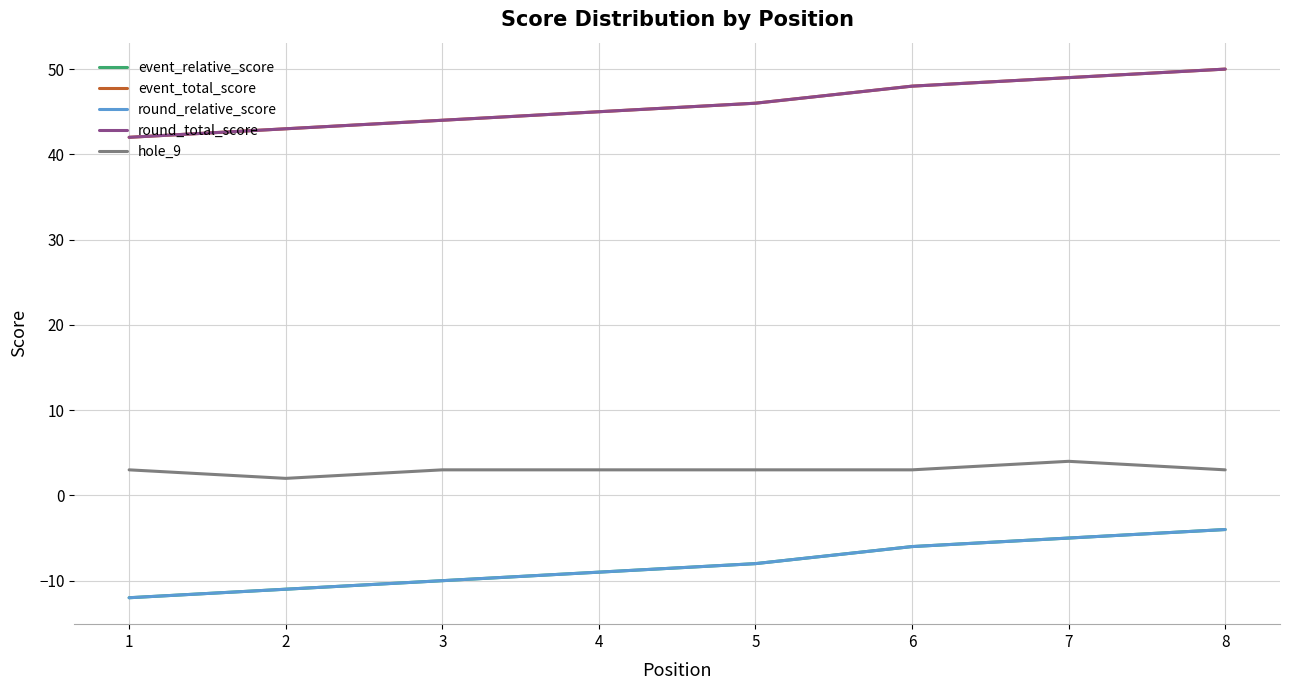

Is it true that hole_9 equals 5 at 6?

False